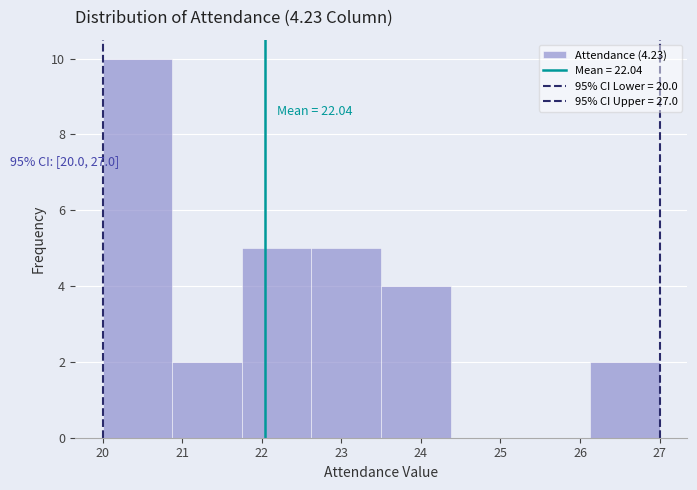

Which range on the x-axis has the tallest bar?

20.0 to 20.9